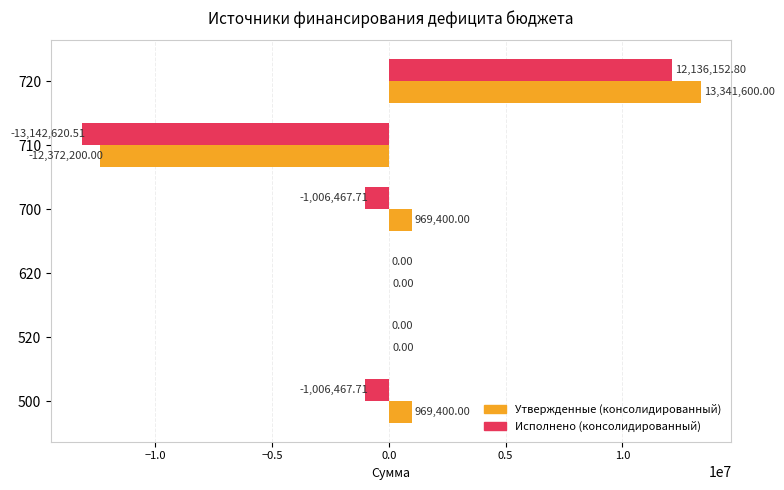

Count the number of categories in the chart.

6